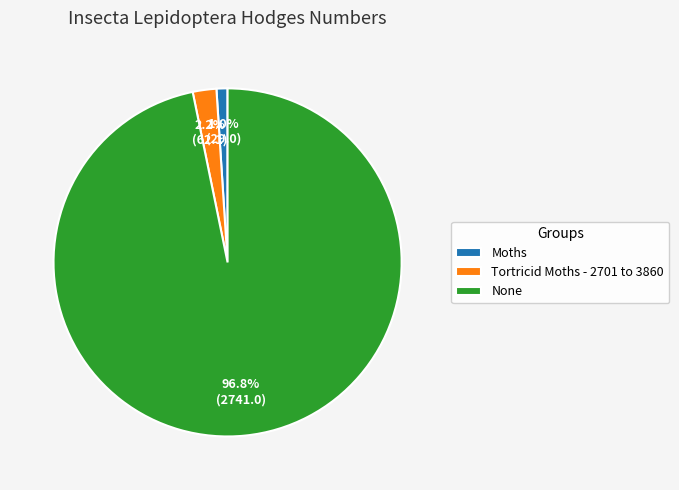

How many slices are in this pie chart?

3